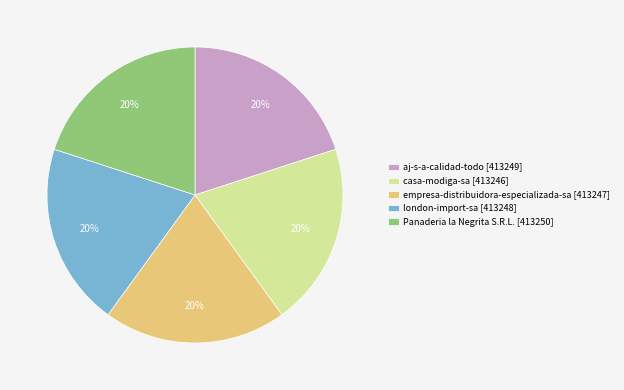

True or false: Panaderia la Negrita S.R.L. accounts for 20% of the total.

True